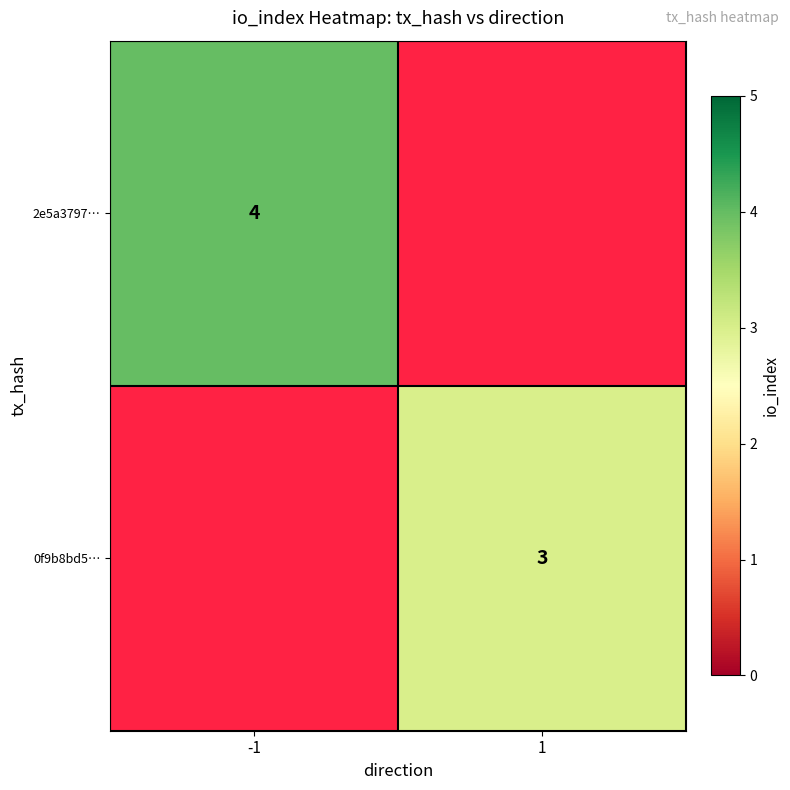

True or false: 2e5a3797… has a value of 6.0 at -1.

False